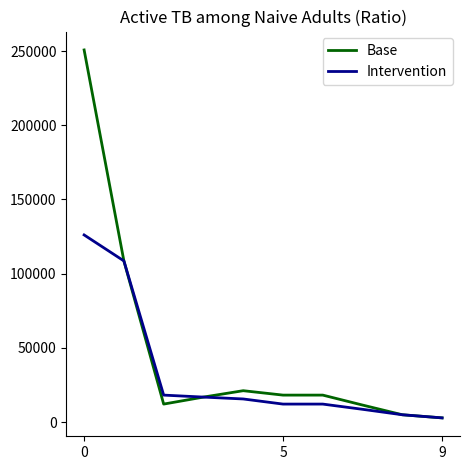

Which series has the largest total across all categories?

Base